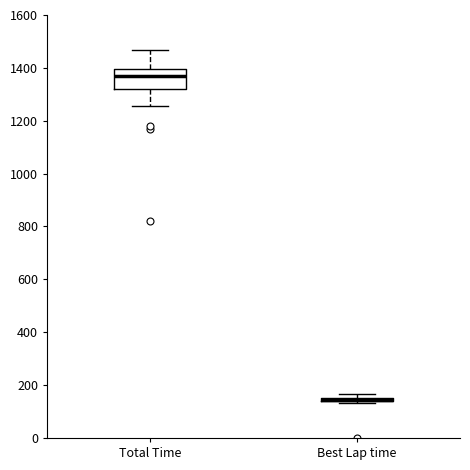

Which box is the tallest, from its lower edge to its upper edge?

Total Time